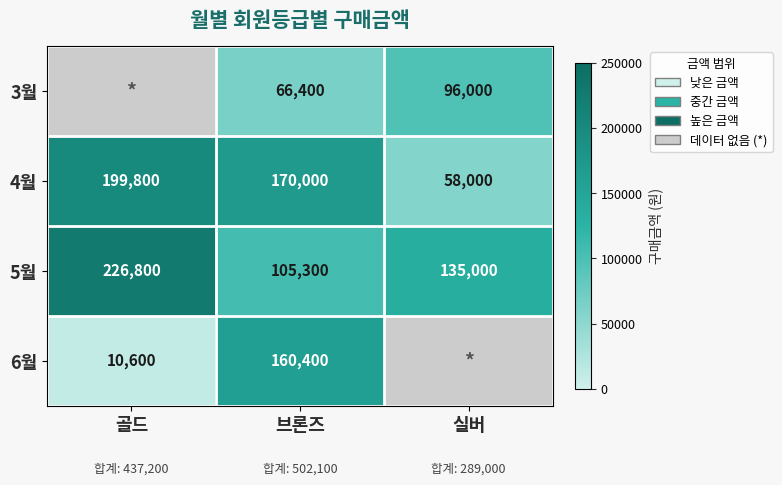

What is the difference between the maximum and minimum values in the 5월 series?

121500